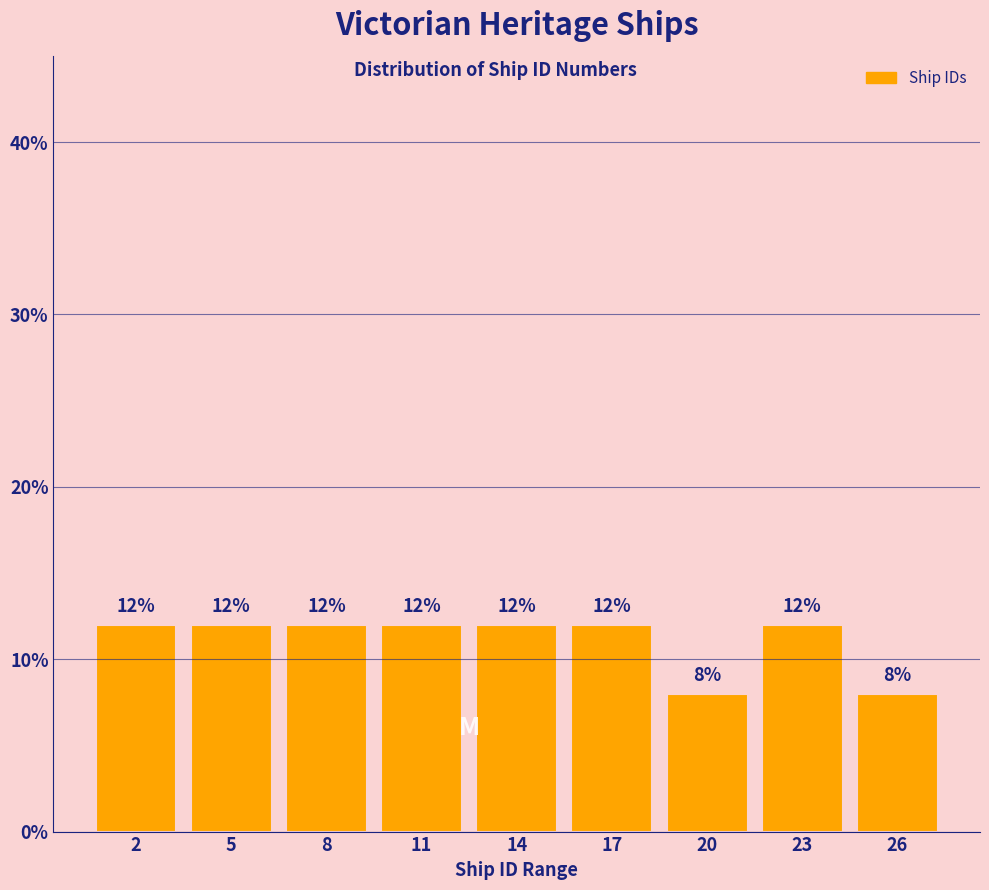

Reading left to right, list all the values displayed in this chart.

12	12	12	12	12	12	8	12	8